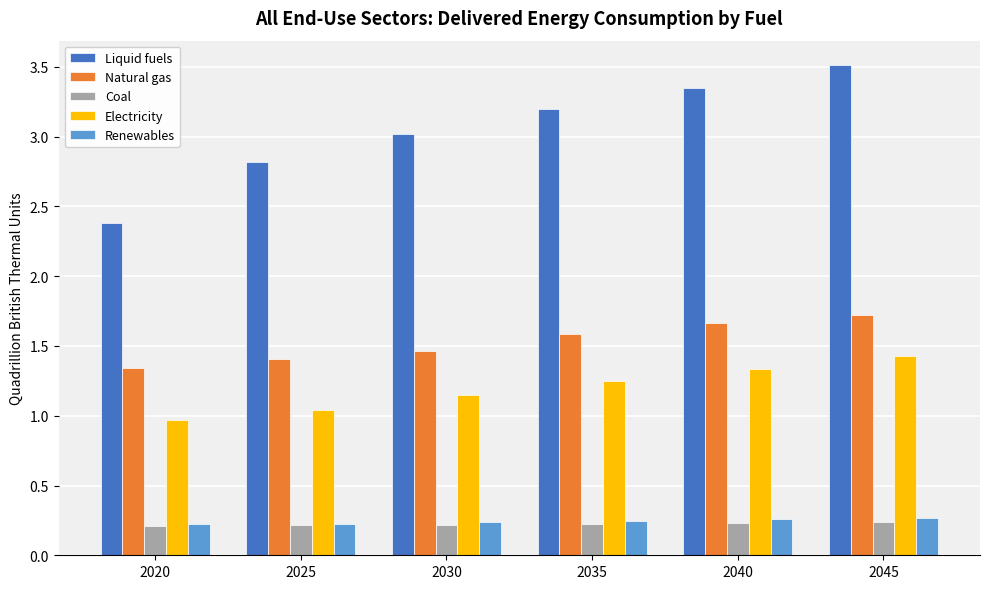

Where is Liquid fuels nearest to the value 2?

2020